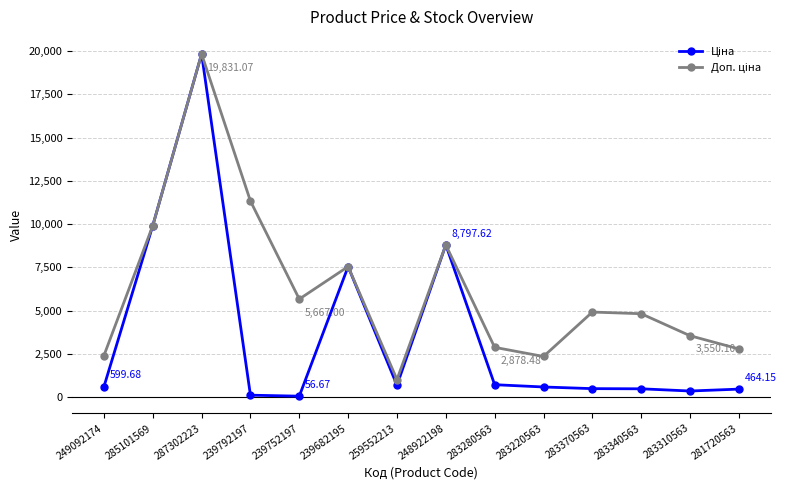

What is the spread (max minus min) of values at 249092174?

1799.0